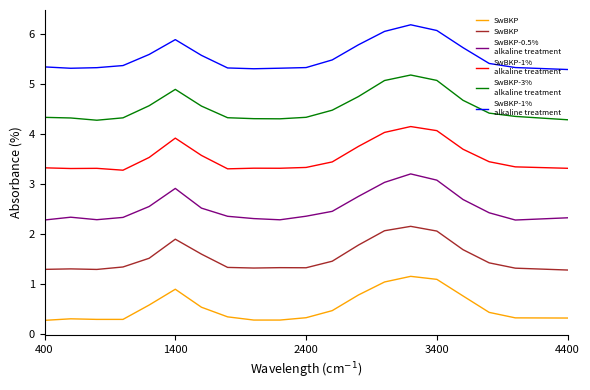

What is the minimum value for SwBKP-0.5%
alkaline treatment?

2.3